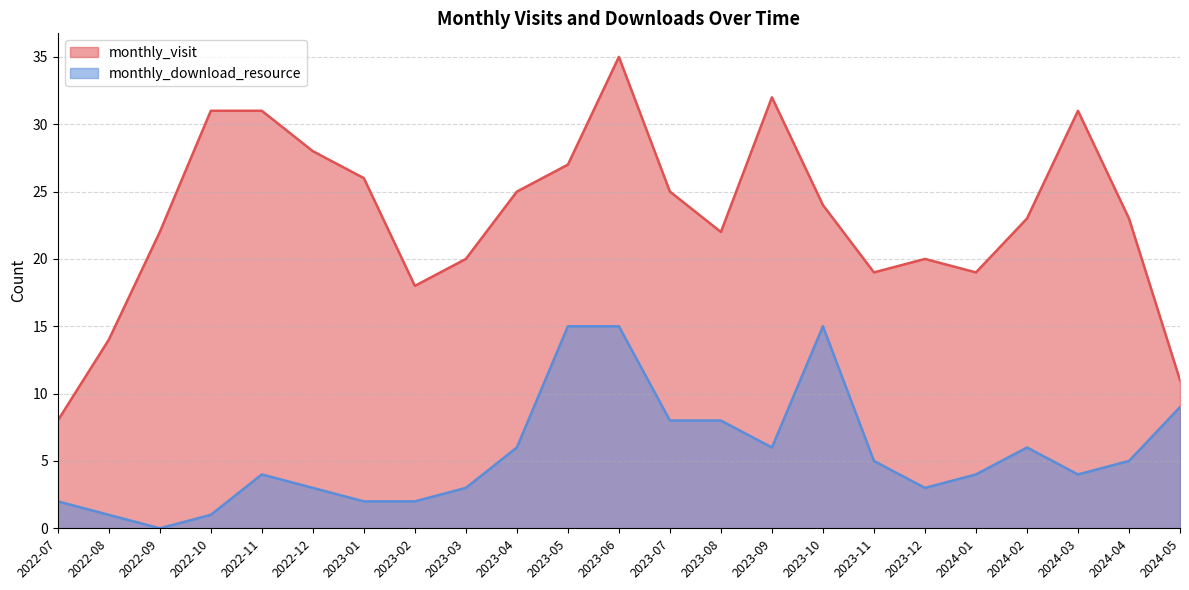

List the series in order of their peak value, lowest first.

monthly_download_resource, monthly_visit